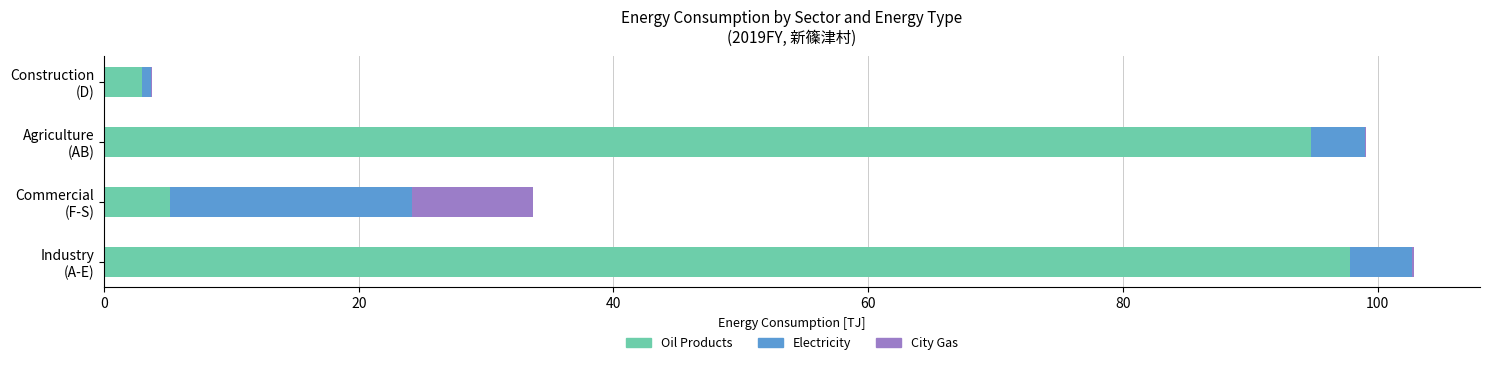

What is the sum of all Oil Products values?

200.8